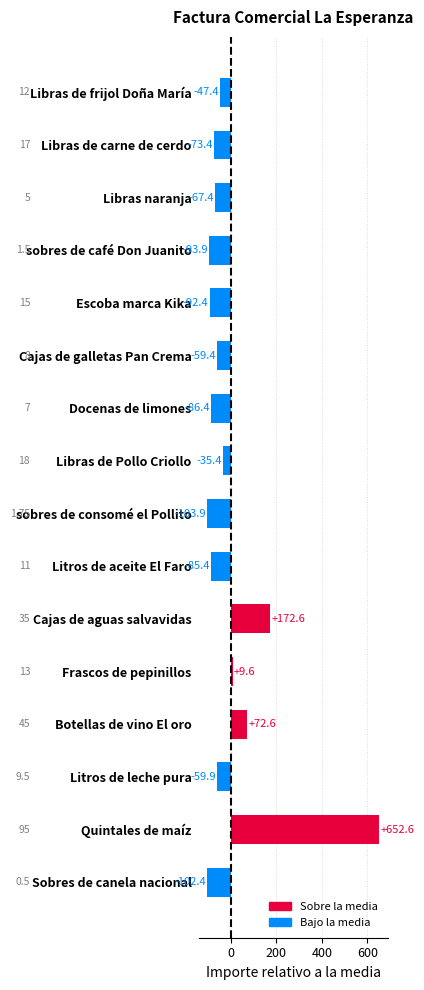

What is the difference between the second highest and minimum values?

276.5